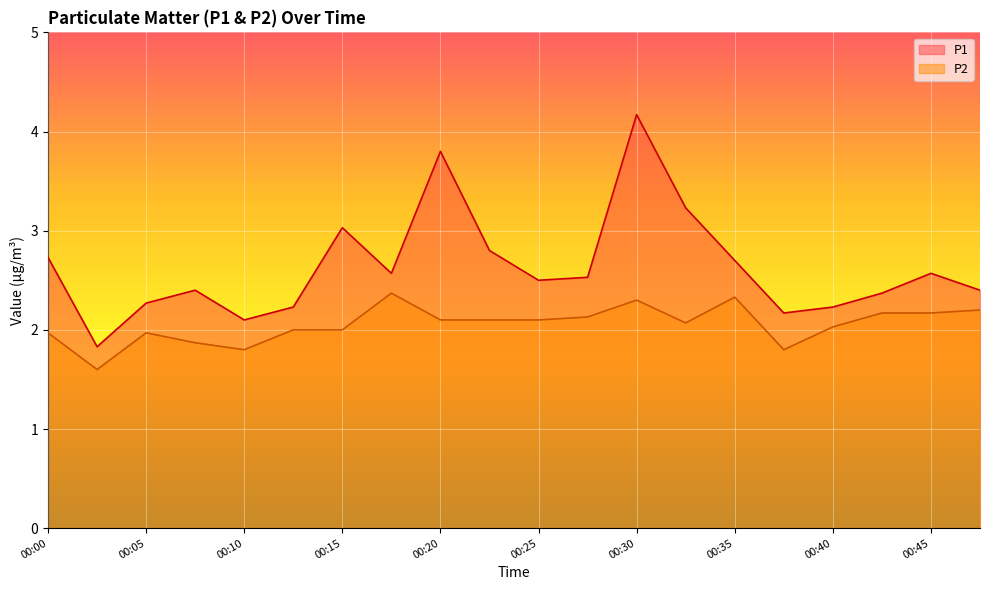

True or false: P2 and P1 intersect in this chart.

False